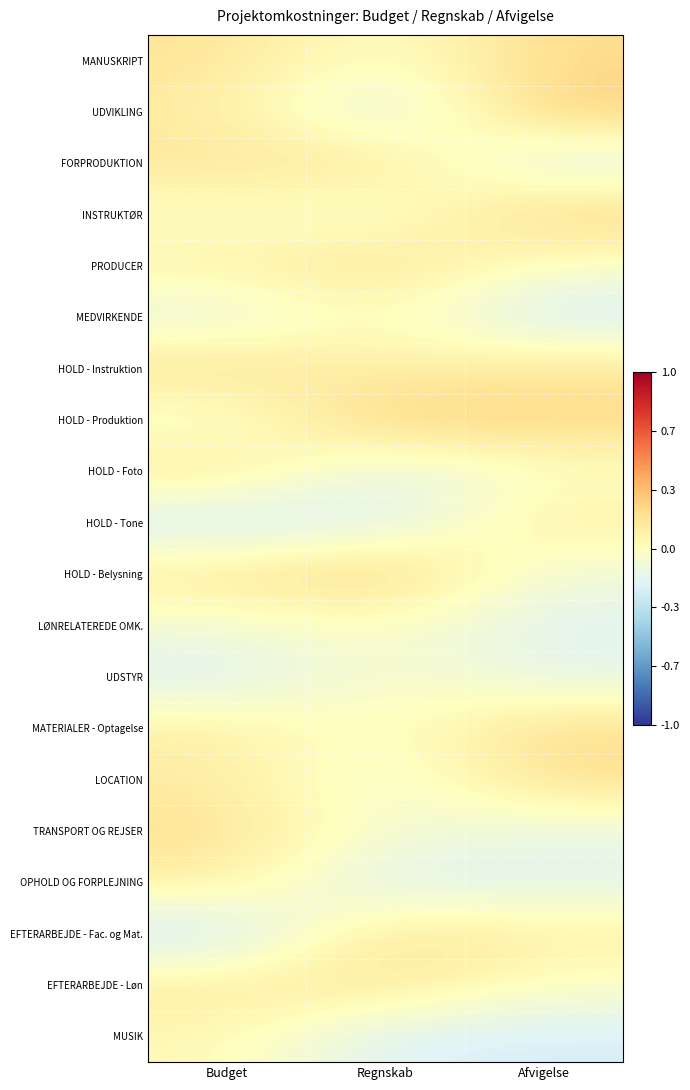

Reading right to left, extract all data points from this chart.

MANUSKRIPT: Afvigelse=0.2	Regnskab=-0.0	Budget=0.2
UDVIKLING: Afvigelse=0.3	Regnskab=-0.2	Budget=0.1
FORPRODUKTION: Afvigelse=-0.2	Regnskab=0.2	Budget=0.2
INSTRUKTØR: Afvigelse=0.3	Regnskab=-0.1	Budget=-0.0
PRODUCER: Afvigelse=-0.0	Regnskab=0.2	Budget=0.1
MEDVIRKENDE: Afvigelse=-0.3	Regnskab=0.0	Budget=-0.2
HOLD - Instruktion: Afvigelse=0.2	Regnskab=0.1	Budget=0.2
HOLD - Produktion: Afvigelse=0.2	Regnskab=0.3	Budget=-0.1
HOLD - Foto: Afvigelse=-0.0	Regnskab=-0.2	Budget=0.2
HOLD - Tone: Afvigelse=0.1	Regnskab=-0.2	Budget=-0.3
HOLD - Belysning: Afvigelse=-0.1	Regnskab=0.3	Budget=0.1
LØNRELATEREDE OMK.: Afvigelse=-0.2	Regnskab=-0.0	Budget=-0.1
UDSTYR: Afvigelse=-0.2	Regnskab=-0.0	Budget=-0.2
MATERIALER - Optagelse: Afvigelse=0.2	Regnskab=-0.0	Budget=0.1
LOCATION: Afvigelse=0.2	Regnskab=-0.1	Budget=0.1
TRANSPORT OG REJSER: Afvigelse=-0.1	Regnskab=-0.1	Budget=0.2
OPHOLD OG FORPLEJNING: Afvigelse=-0.2	Regnskab=-0.2	Budget=0.1
EFTERARBEJDE - Fac. og Mat.: Afvigelse=0.1	Regnskab=0.2	Budget=-0.3
EFTERARBEJDE - Løn: Afvigelse=-0.0	Regnskab=0.2	Budget=0.1
MUSIK: Afvigelse=-0.2	Regnskab=-0.2	Budget=0.0